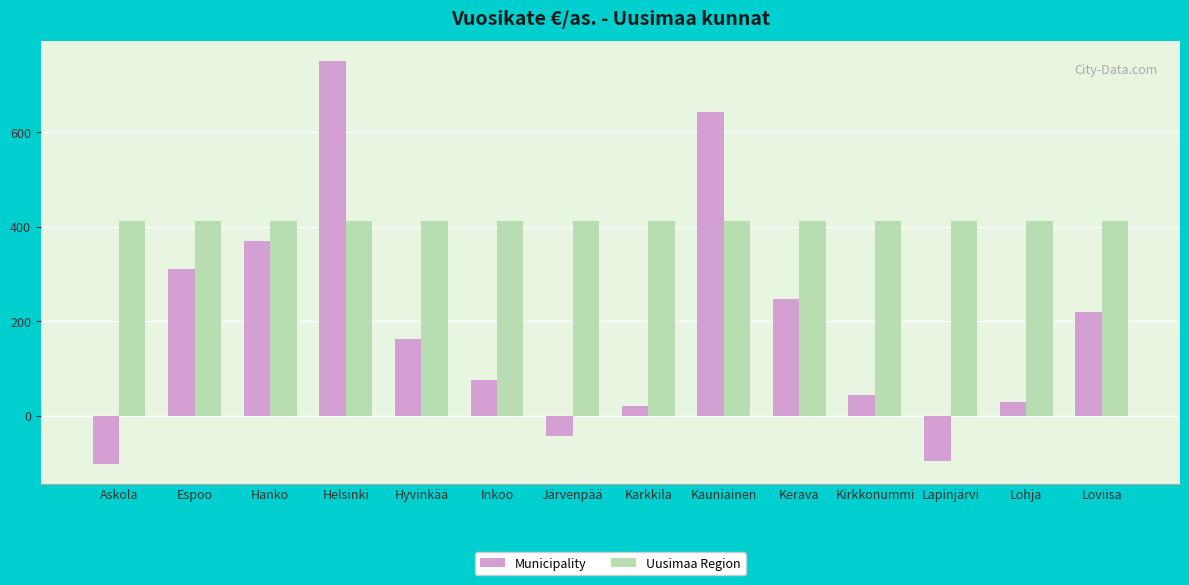

Is the value of Municipality at Loviisa greater than the value of Uusimaa Region at Lohja?

No